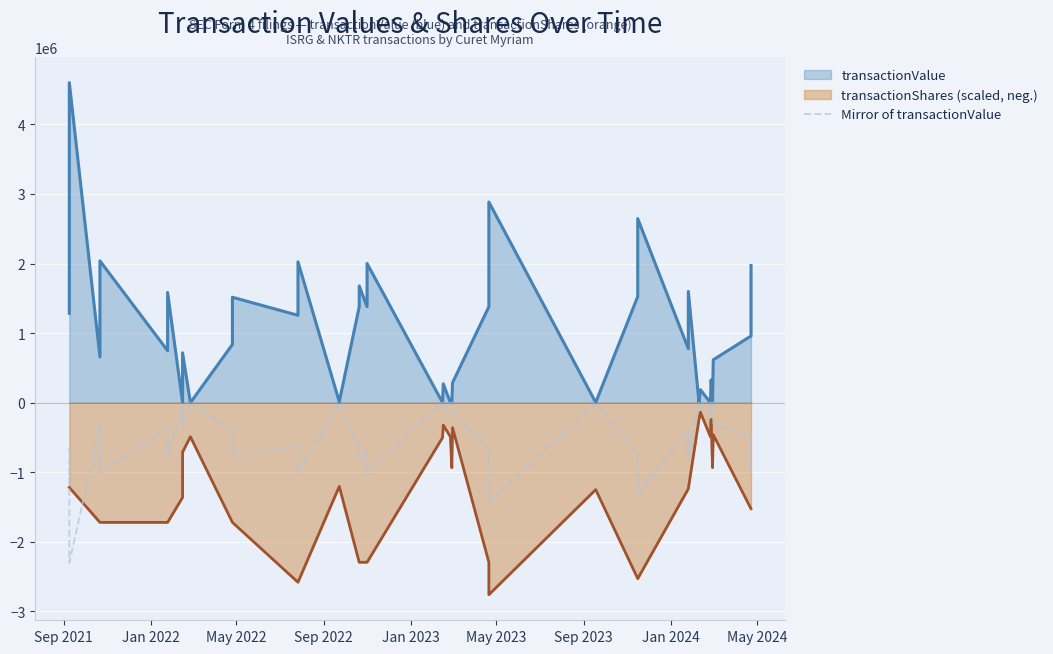

True or false: there are more than 2 points higher than both neighbors.

True